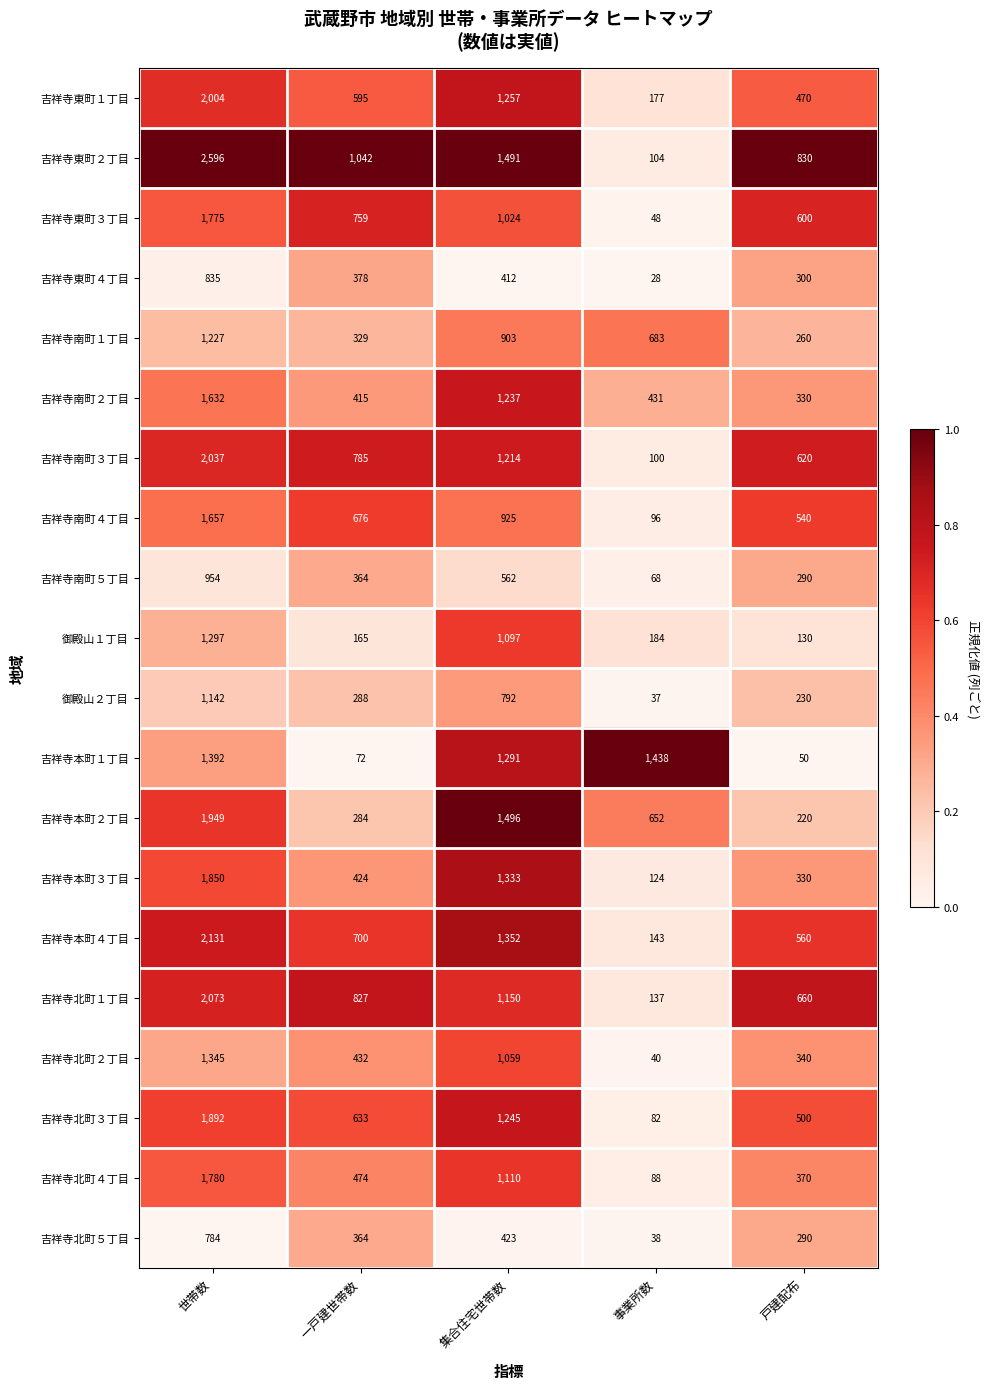

At which label does 吉祥寺東町２丁目 first exceed 1042?

世帯数